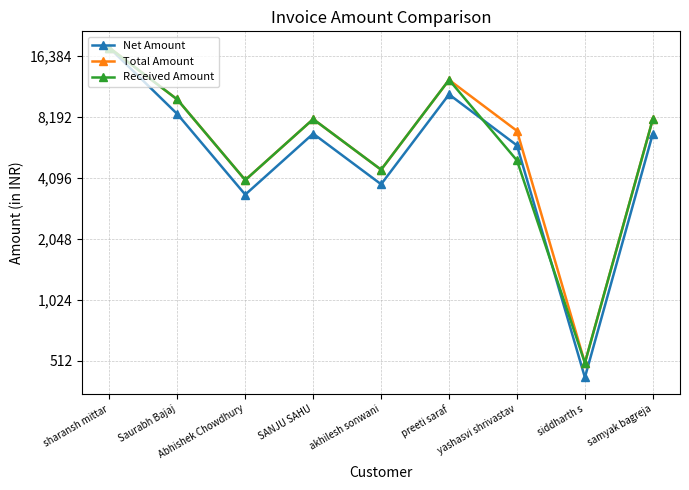

Reading right to left, transcribe all the data shown in this chart.

Net Amount: samyak bagreja=6779.7	siddharth s=423.7	yashasvi shrivastav=5932.2	preeti saraf=10593.2	akhilesh sonwani=3813.6	SANJU SAHU=6779.7	Abhishek Chowdhury=3389.8	Saurabh Bajaj=8474.6	sharansh mittar=18000.0
Total Amount: samyak bagreja=8000.0	siddharth s=500.0	yashasvi shrivastav=7000.0	preeti saraf=12500.0	akhilesh sonwani=4500.0	SANJU SAHU=8000.0	Abhishek Chowdhury=4000.0	Saurabh Bajaj=10000.0	sharansh mittar=18000.0
Received Amount: samyak bagreja=8000.0	siddharth s=500.0	yashasvi shrivastav=5000.0	preeti saraf=12500.0	akhilesh sonwani=4500.0	SANJU SAHU=8000.0	Abhishek Chowdhury=4000.0	Saurabh Bajaj=10000.0	sharansh mittar=18000.0